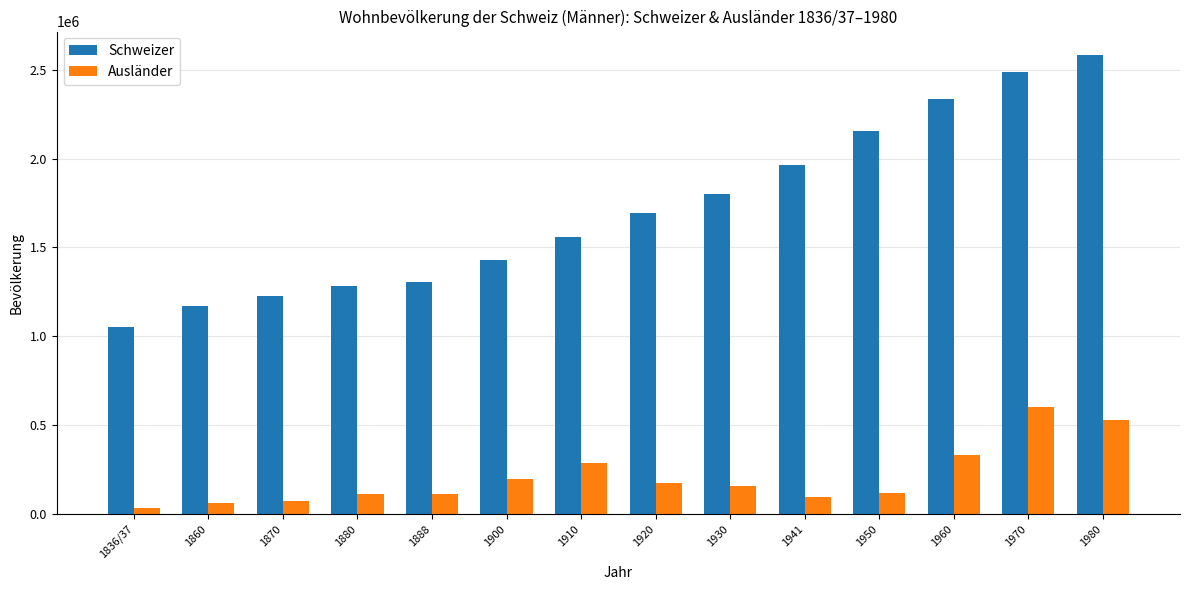

At which label does Ausländer first exceed 156570?

1900